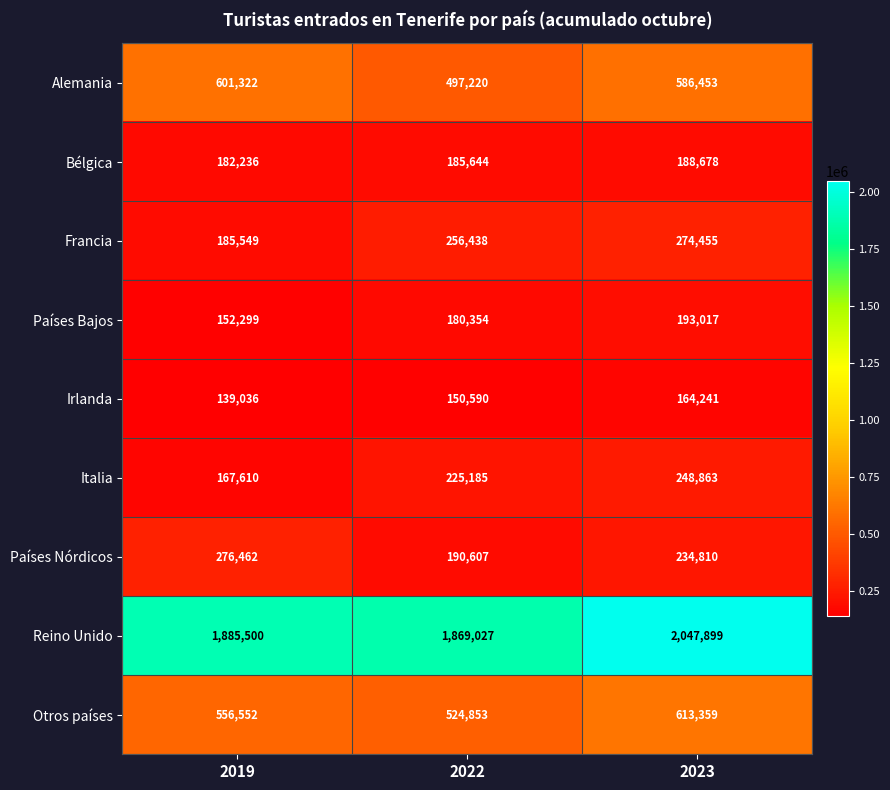

How many data points does each series have?

3